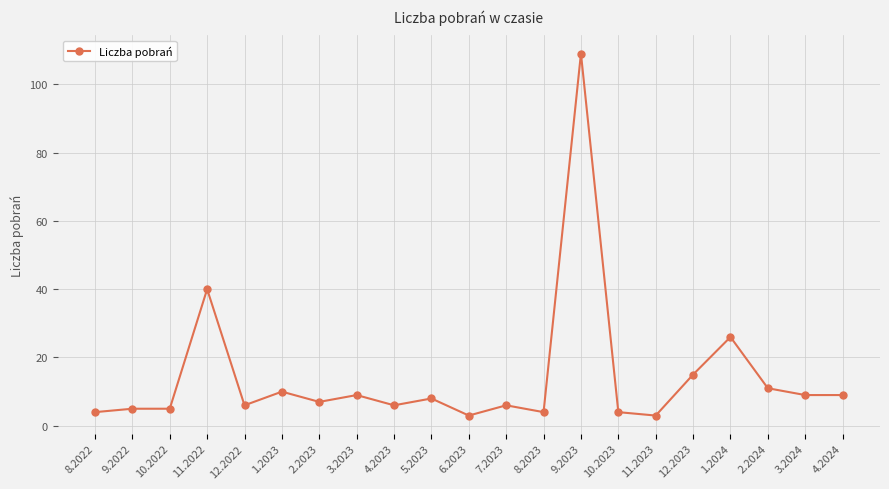

Reading right to left, list all the values displayed in this chart.

9	9	11	26	15	3	4	109	4	6	3	8	6	9	7	10	6	40	5	5	4